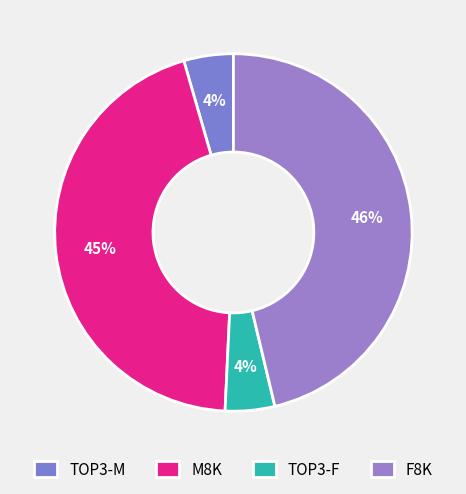

How many segments does this pie chart have?

4